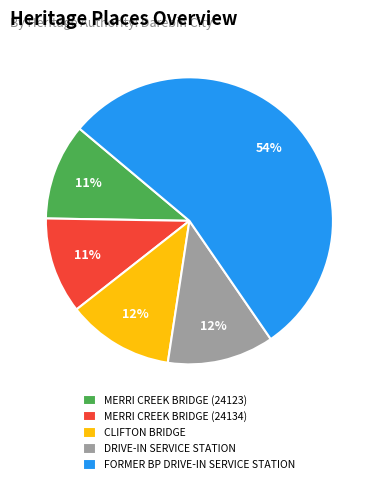

Does any single category account for the majority?

Yes